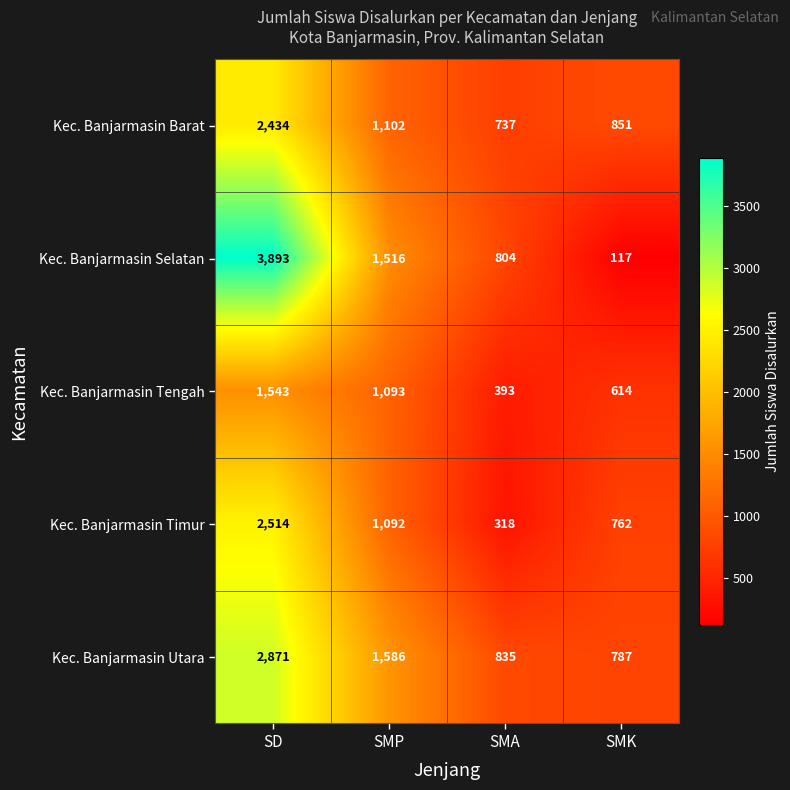

What is the spread (max minus min) of values at SMA?

517